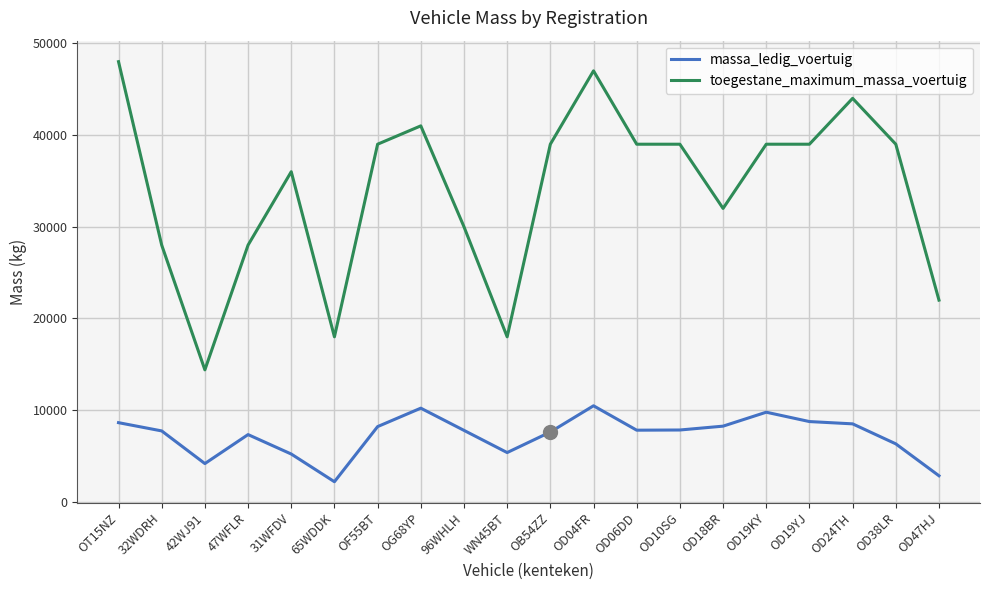

List the series in order of their overall mean, lowest first.

massa_ledig_voertuig, toegestane_maximum_massa_voertuig